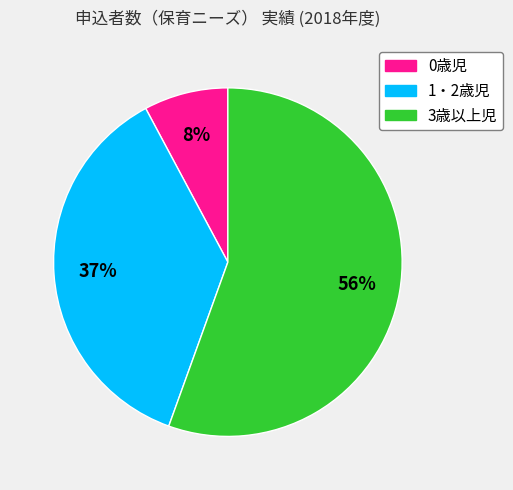

Combined, do 3歳以上児 and 0歳児 account for over 50%?

Yes